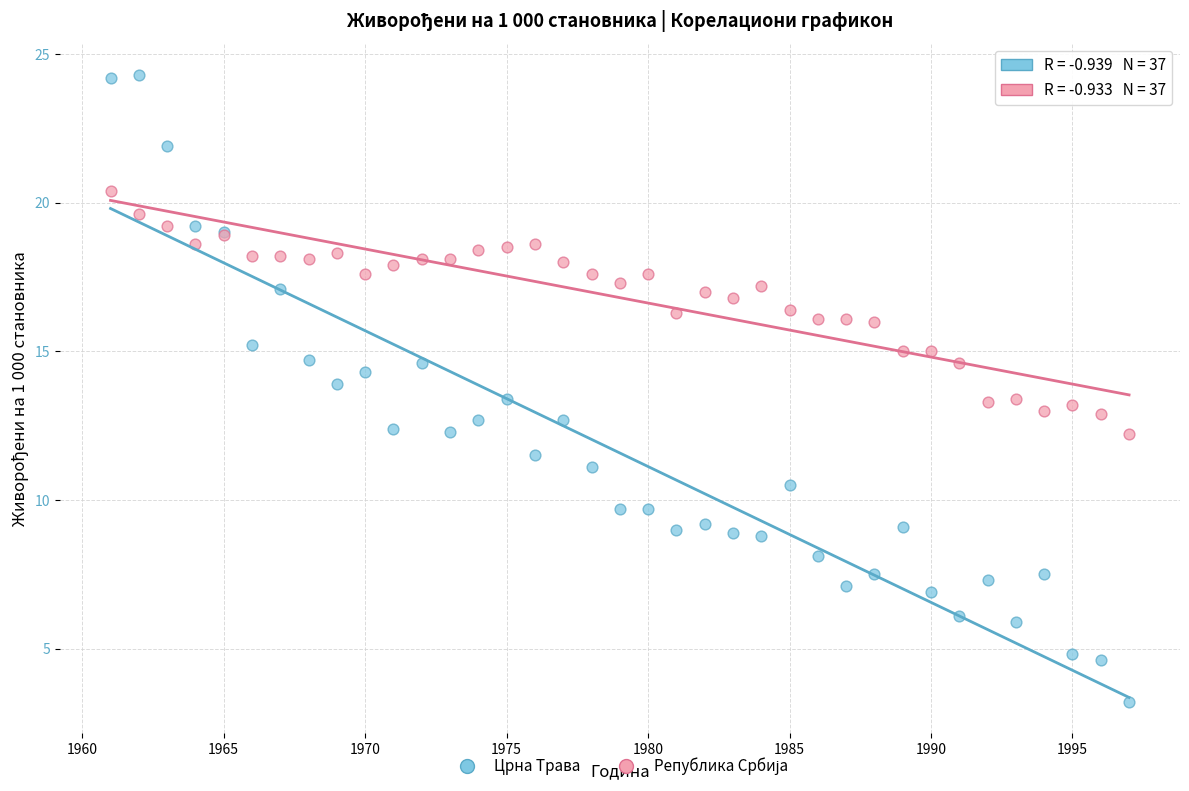

Which series reaches the minimum Y coordinate?

Црна Трава